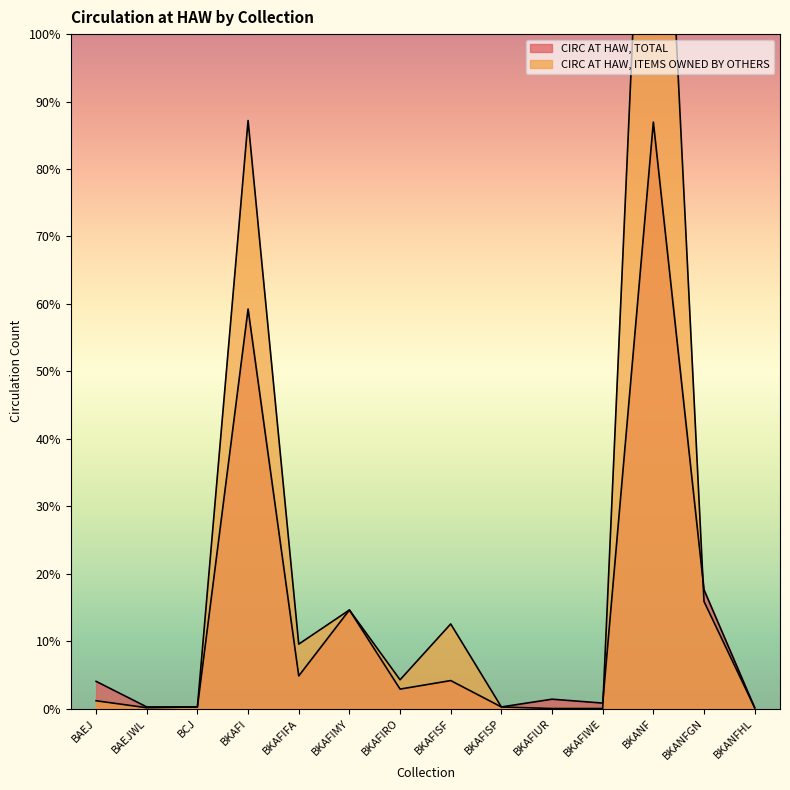

Is it true that CIRC AT HAW, ITEMS OWNED BY OTHERS equals 83 at BKAFIFA?

True